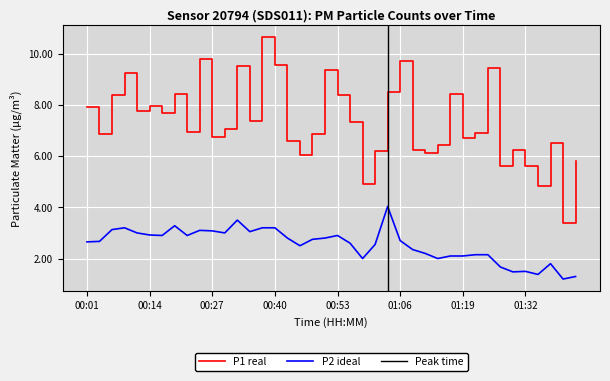

Reading left to right, what are all the values shown in this chart?

P1: 7.9	6.8	8.4	9.2	7.8	8.0	7.7	8.4	7.0	9.8	6.8	7.0	9.5	7.3	10.6	9.6	6.6	6.0	6.8	9.3	8.4	7.3	4.9	6.2	8.5	9.7	6.2	6.1	6.5	8.4	6.7	6.9	9.4	5.6	6.2	5.6	4.8	6.5	3.4	5.8
P2: 2.6	2.7	3.1	3.2	3.0	2.9	2.9	3.3	2.9	3.1	3.1	3.0	3.5	3.0	3.2	3.2	2.8	2.5	2.8	2.8	2.9	2.6	2.0	2.5	4.0	2.7	2.4	2.2	2.0	2.1	2.1	2.1	2.1	1.7	1.5	1.5	1.4	1.8	1.2	1.3